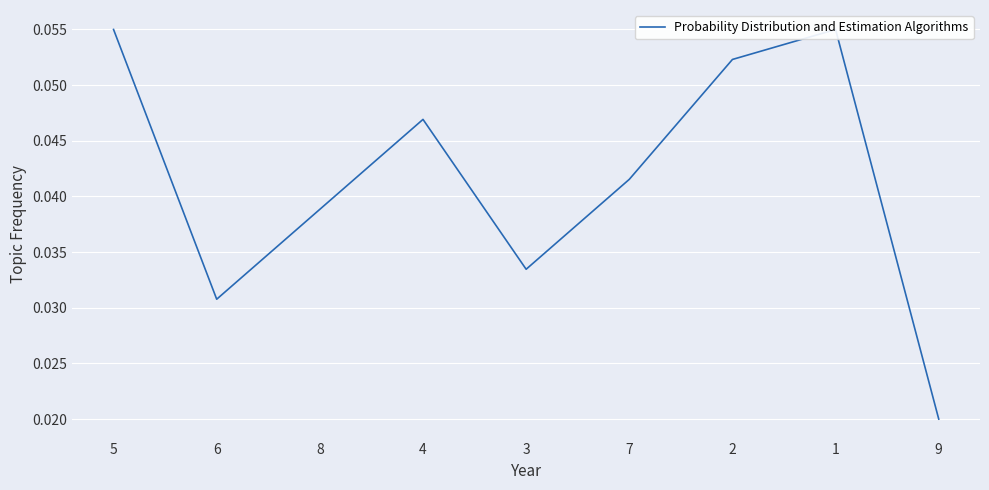

What is the label of the 8th point from the right?

6